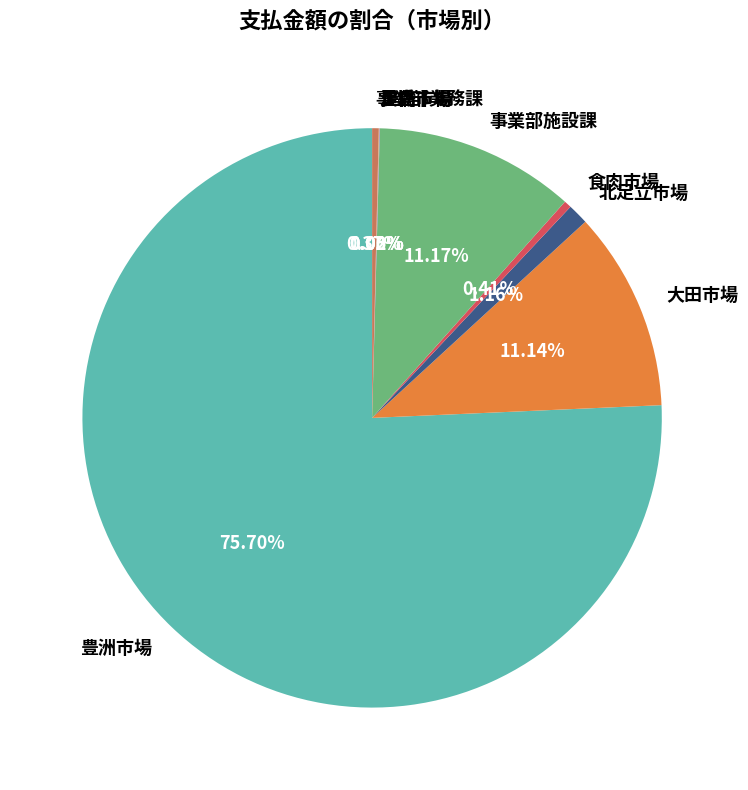

Does any single category account for the majority?

Yes